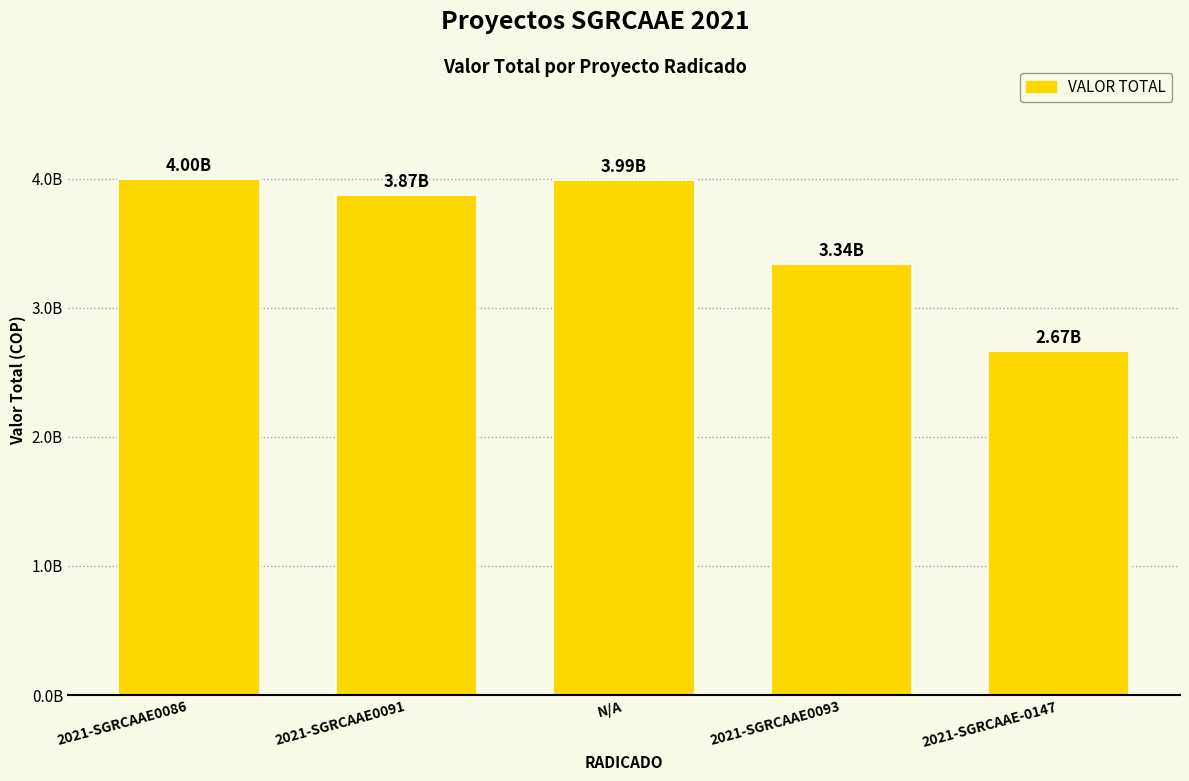

List the labels in order of value, largest first.

2021-SGRCAAE0086, N/A, 2021-SGRCAAE0091, 2021-SGRCAAE0093, 2021-SGRCAAE-0147